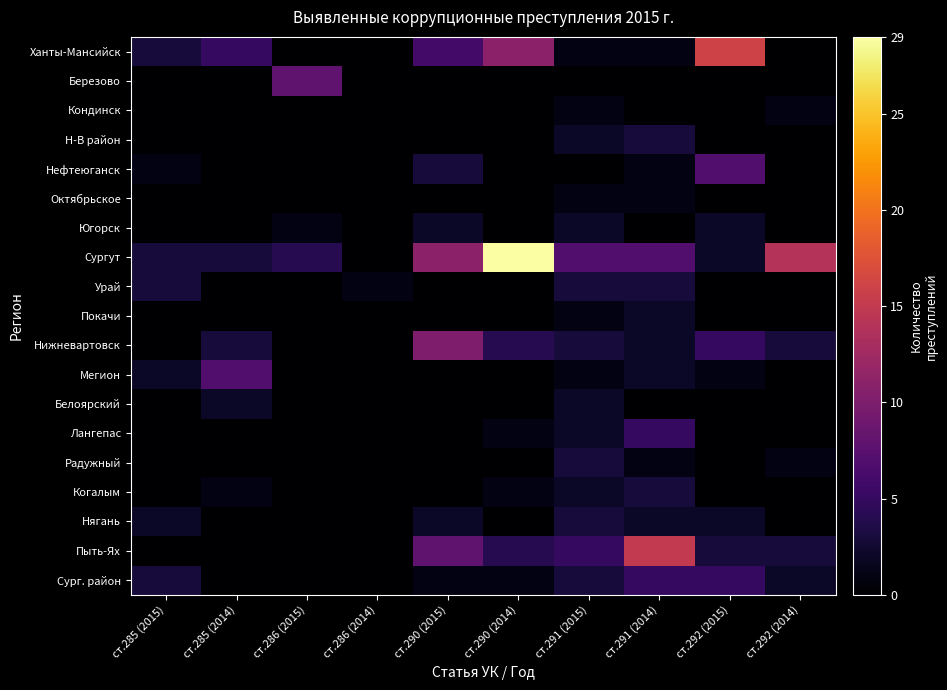

Reading left to right, list all the values displayed in this chart.

Ханты-Мансийск: ст.285 (2015)=3	ст.285 (2014)=5	ст.286 (2015)=0	ст.286 (2014)=0	ст.290 (2015)=6	ст.290 (2014)=11	ст.291 (2015)=1	ст.291 (2014)=1	ст.292 (2015)=16	ст.292 (2014)=0
Березово: ст.285 (2015)=0	ст.285 (2014)=0	ст.286 (2015)=8	ст.286 (2014)=0	ст.290 (2015)=0	ст.290 (2014)=0	ст.291 (2015)=0	ст.291 (2014)=0	ст.292 (2015)=0	ст.292 (2014)=0
Кондинск: ст.285 (2015)=0	ст.285 (2014)=0	ст.286 (2015)=0	ст.286 (2014)=0	ст.290 (2015)=0	ст.290 (2014)=0	ст.291 (2015)=1	ст.291 (2014)=0	ст.292 (2015)=0	ст.292 (2014)=1
Н-В район: ст.285 (2015)=0	ст.285 (2014)=0	ст.286 (2015)=0	ст.286 (2014)=0	ст.290 (2015)=0	ст.290 (2014)=0	ст.291 (2015)=2	ст.291 (2014)=3	ст.292 (2015)=0	ст.292 (2014)=0
Нефтеюганск: ст.285 (2015)=1	ст.285 (2014)=0	ст.286 (2015)=0	ст.286 (2014)=0	ст.290 (2015)=3	ст.290 (2014)=0	ст.291 (2015)=0	ст.291 (2014)=1	ст.292 (2015)=7	ст.292 (2014)=0
Октябрьское: ст.285 (2015)=0	ст.285 (2014)=0	ст.286 (2015)=0	ст.286 (2014)=0	ст.290 (2015)=0	ст.290 (2014)=0	ст.291 (2015)=1	ст.291 (2014)=1	ст.292 (2015)=0	ст.292 (2014)=0
Югорск: ст.285 (2015)=0	ст.285 (2014)=0	ст.286 (2015)=1	ст.286 (2014)=0	ст.290 (2015)=2	ст.290 (2014)=0	ст.291 (2015)=2	ст.291 (2014)=0	ст.292 (2015)=2	ст.292 (2014)=0
Сургут: ст.285 (2015)=3	ст.285 (2014)=3	ст.286 (2015)=4	ст.286 (2014)=0	ст.290 (2015)=11	ст.290 (2014)=29	ст.291 (2015)=7	ст.291 (2014)=7	ст.292 (2015)=2	ст.292 (2014)=14
Урай: ст.285 (2015)=3	ст.285 (2014)=0	ст.286 (2015)=0	ст.286 (2014)=1	ст.290 (2015)=0	ст.290 (2014)=0	ст.291 (2015)=3	ст.291 (2014)=3	ст.292 (2015)=0	ст.292 (2014)=0
Покачи: ст.285 (2015)=0	ст.285 (2014)=0	ст.286 (2015)=0	ст.286 (2014)=0	ст.290 (2015)=0	ст.290 (2014)=0	ст.291 (2015)=1	ст.291 (2014)=2	ст.292 (2015)=0	ст.292 (2014)=0
Нижневартовск: ст.285 (2015)=0	ст.285 (2014)=3	ст.286 (2015)=0	ст.286 (2014)=0	ст.290 (2015)=10	ст.290 (2014)=4	ст.291 (2015)=3	ст.291 (2014)=2	ст.292 (2015)=5	ст.292 (2014)=3
Мегион: ст.285 (2015)=2	ст.285 (2014)=7	ст.286 (2015)=0	ст.286 (2014)=0	ст.290 (2015)=0	ст.290 (2014)=0	ст.291 (2015)=1	ст.291 (2014)=2	ст.292 (2015)=1	ст.292 (2014)=0
Белоярский: ст.285 (2015)=0	ст.285 (2014)=2	ст.286 (2015)=0	ст.286 (2014)=0	ст.290 (2015)=0	ст.290 (2014)=0	ст.291 (2015)=2	ст.291 (2014)=0	ст.292 (2015)=0	ст.292 (2014)=0
Лангепас: ст.285 (2015)=0	ст.285 (2014)=0	ст.286 (2015)=0	ст.286 (2014)=0	ст.290 (2015)=0	ст.290 (2014)=1	ст.291 (2015)=2	ст.291 (2014)=5	ст.292 (2015)=0	ст.292 (2014)=0
Радужный: ст.285 (2015)=0	ст.285 (2014)=0	ст.286 (2015)=0	ст.286 (2014)=0	ст.290 (2015)=0	ст.290 (2014)=0	ст.291 (2015)=3	ст.291 (2014)=1	ст.292 (2015)=0	ст.292 (2014)=1
Когалым: ст.285 (2015)=0	ст.285 (2014)=1	ст.286 (2015)=0	ст.286 (2014)=0	ст.290 (2015)=0	ст.290 (2014)=1	ст.291 (2015)=2	ст.291 (2014)=3	ст.292 (2015)=0	ст.292 (2014)=0
Нягань: ст.285 (2015)=2	ст.285 (2014)=0	ст.286 (2015)=0	ст.286 (2014)=0	ст.290 (2015)=2	ст.290 (2014)=0	ст.291 (2015)=3	ст.291 (2014)=2	ст.292 (2015)=2	ст.292 (2014)=0
Пыть-Ях: ст.285 (2015)=0	ст.285 (2014)=0	ст.286 (2015)=0	ст.286 (2014)=0	ст.290 (2015)=8	ст.290 (2014)=4	ст.291 (2015)=5	ст.291 (2014)=15	ст.292 (2015)=3	ст.292 (2014)=3
Сург. район: ст.285 (2015)=3	ст.285 (2014)=0	ст.286 (2015)=0	ст.286 (2014)=0	ст.290 (2015)=1	ст.290 (2014)=1	ст.291 (2015)=3	ст.291 (2014)=5	ст.292 (2015)=5	ст.292 (2014)=2